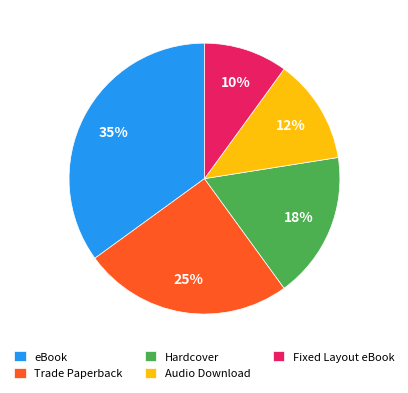

Between eBook and Fixed Layout eBook, which is larger?

eBook